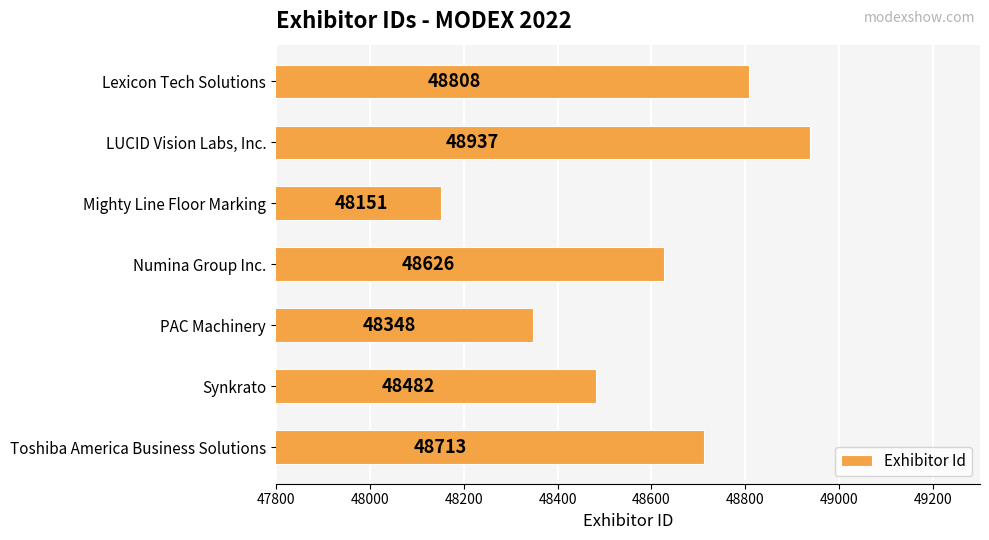

What is the average value?

48581